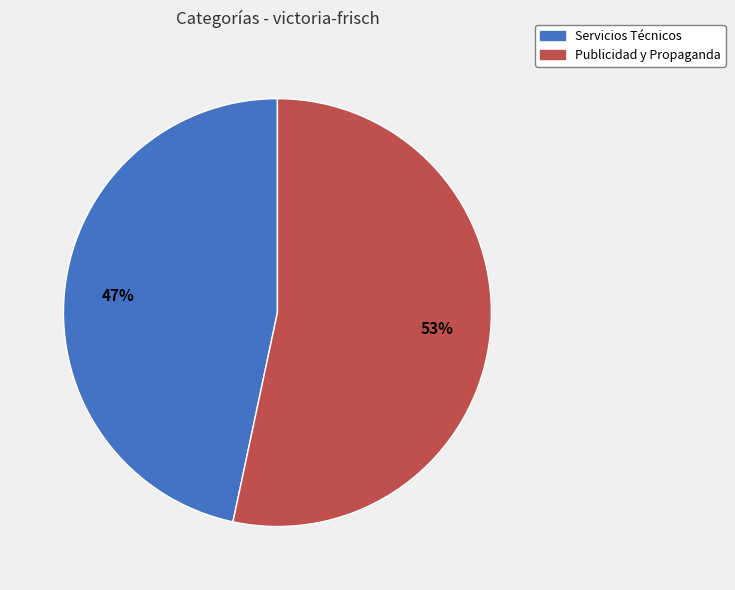

Is Servicios Técnicos the majority of the pie?

No